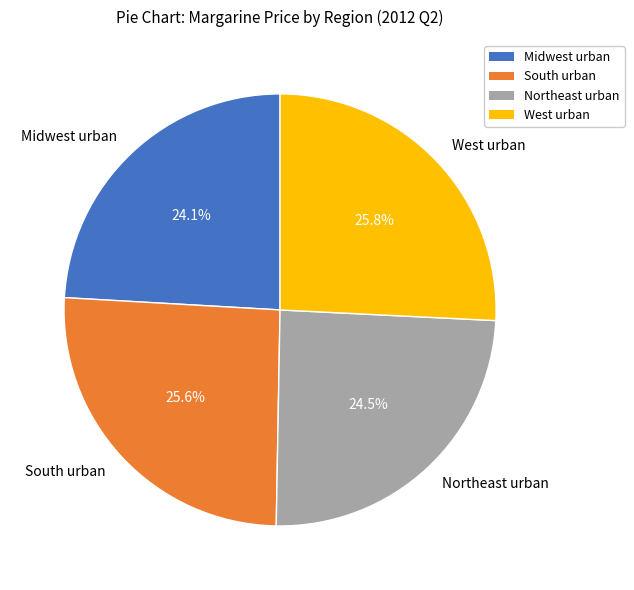

Does West urban represent more than half of the total?

No